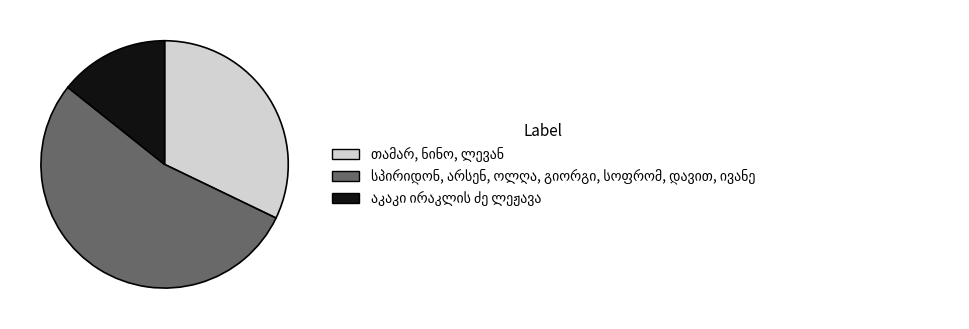

Is there any slice that represents more than half of the pie?

Yes